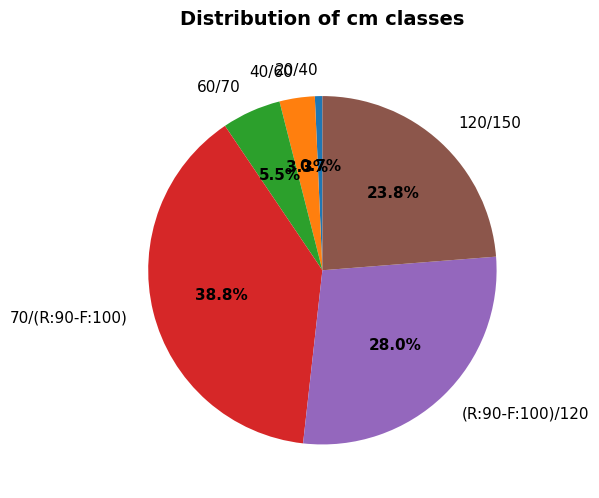

To the nearest percent, what is the combined percentage of (R:90-F:100)/120 and 60/70?

33%